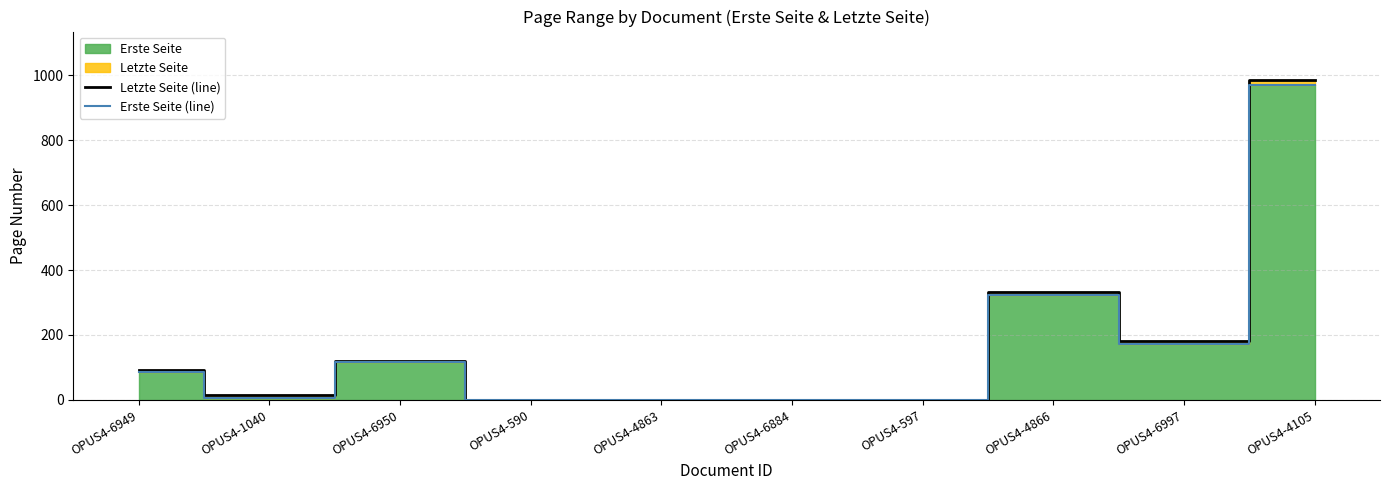

How many data points in Erste Seite (line) are above 86?

4